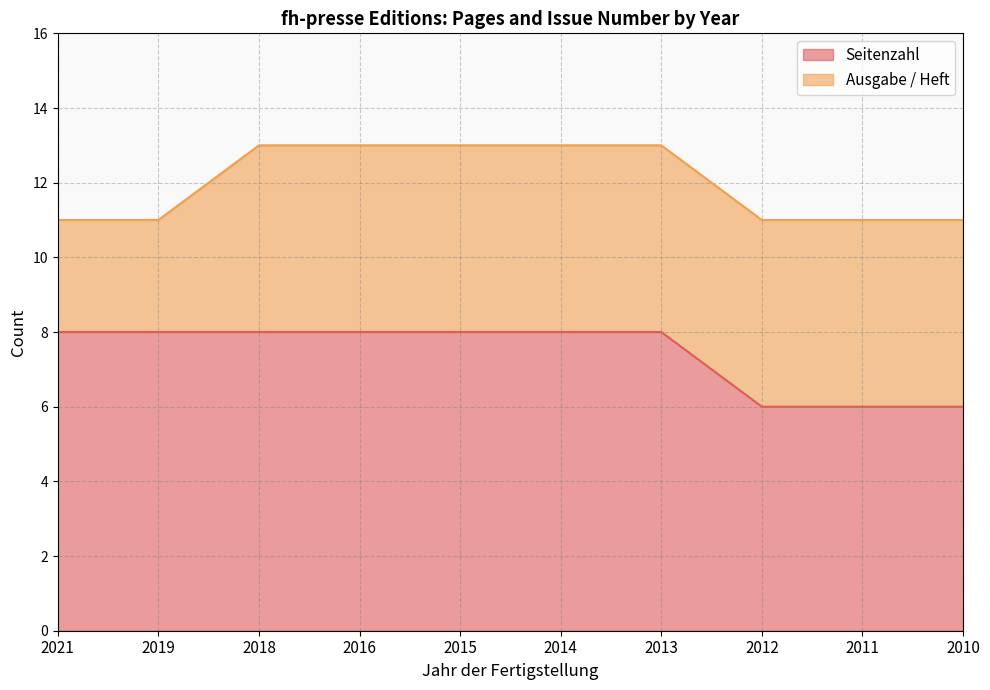

How many values are below 8?

3